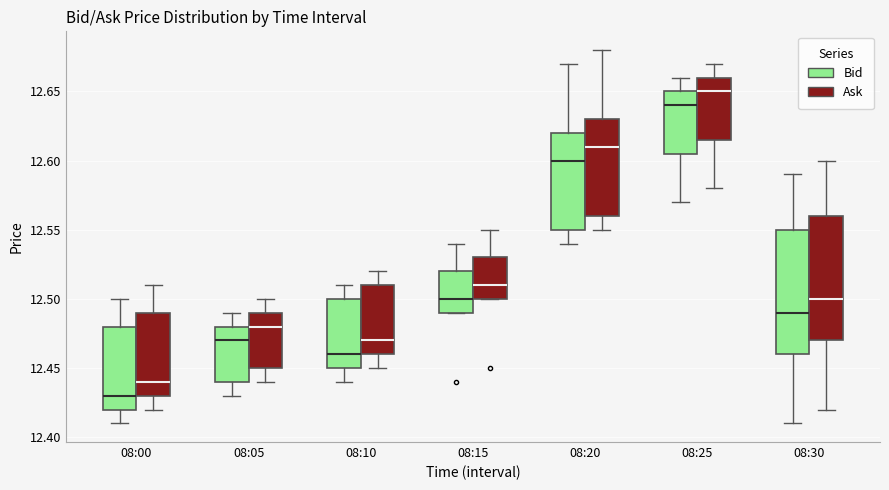

Reading left to right, read every box against the y-axis: the position of its median line, the range the box covers, and the ends of its whiskers. The values are not printed on the chart, so give them approximately, as read against the axis.

08:00 (Bid): median 12.430, box 12.420 to 12.480, whiskers 12.410 to 12.500
08:00 (Ask): median 12.440, box 12.430 to 12.490, whiskers 12.420 to 12.510
08:05 (Bid): median 12.470, box 12.440 to 12.480, whiskers 12.430 to 12.490
08:05 (Ask): median 12.480, box 12.450 to 12.490, whiskers 12.440 to 12.500
08:10 (Bid): median 12.460, box 12.450 to 12.500, whiskers 12.440 to 12.510
08:10 (Ask): median 12.470, box 12.460 to 12.510, whiskers 12.450 to 12.520
08:15 (Bid): median 12.500, box 12.490 to 12.520, whiskers 12.490 to 12.540
08:15 (Ask): median 12.510, box 12.500 to 12.530, whiskers 12.500 to 12.550
08:20 (Bid): median 12.600, box 12.550 to 12.620, whiskers 12.540 to 12.670
08:20 (Ask): median 12.610, box 12.560 to 12.630, whiskers 12.550 to 12.680
08:25 (Bid): median 12.640, box 12.605 to 12.650, whiskers 12.570 to 12.660
08:25 (Ask): median 12.650, box 12.615 to 12.660, whiskers 12.580 to 12.670
08:30 (Bid): median 12.490, box 12.460 to 12.550, whiskers 12.410 to 12.590
08:30 (Ask): median 12.500, box 12.470 to 12.560, whiskers 12.420 to 12.600